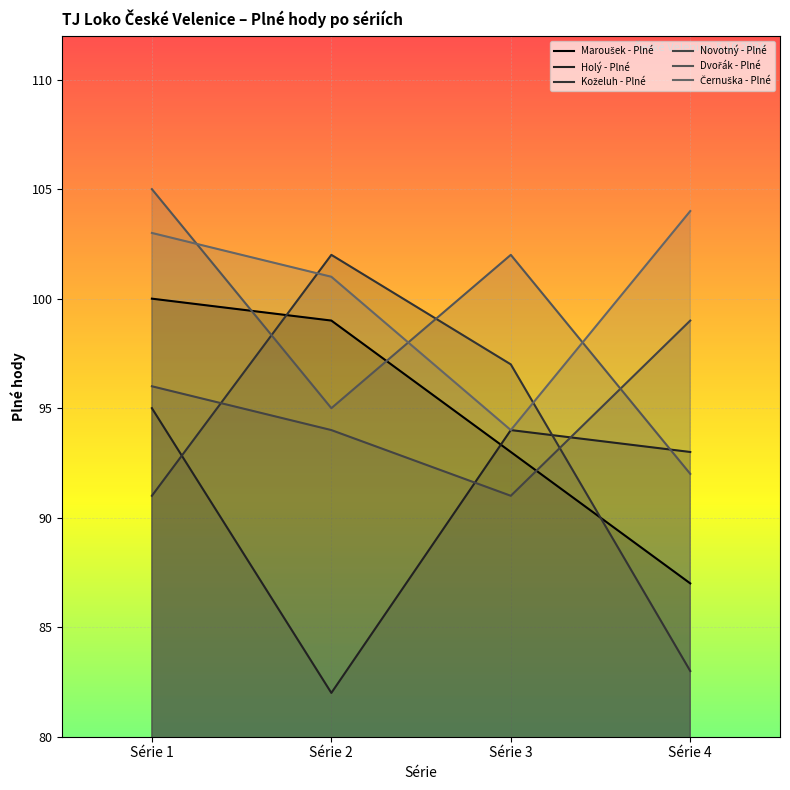

What is the sum of the Maroušek - Plné values at Série 3 and Série 2?

192